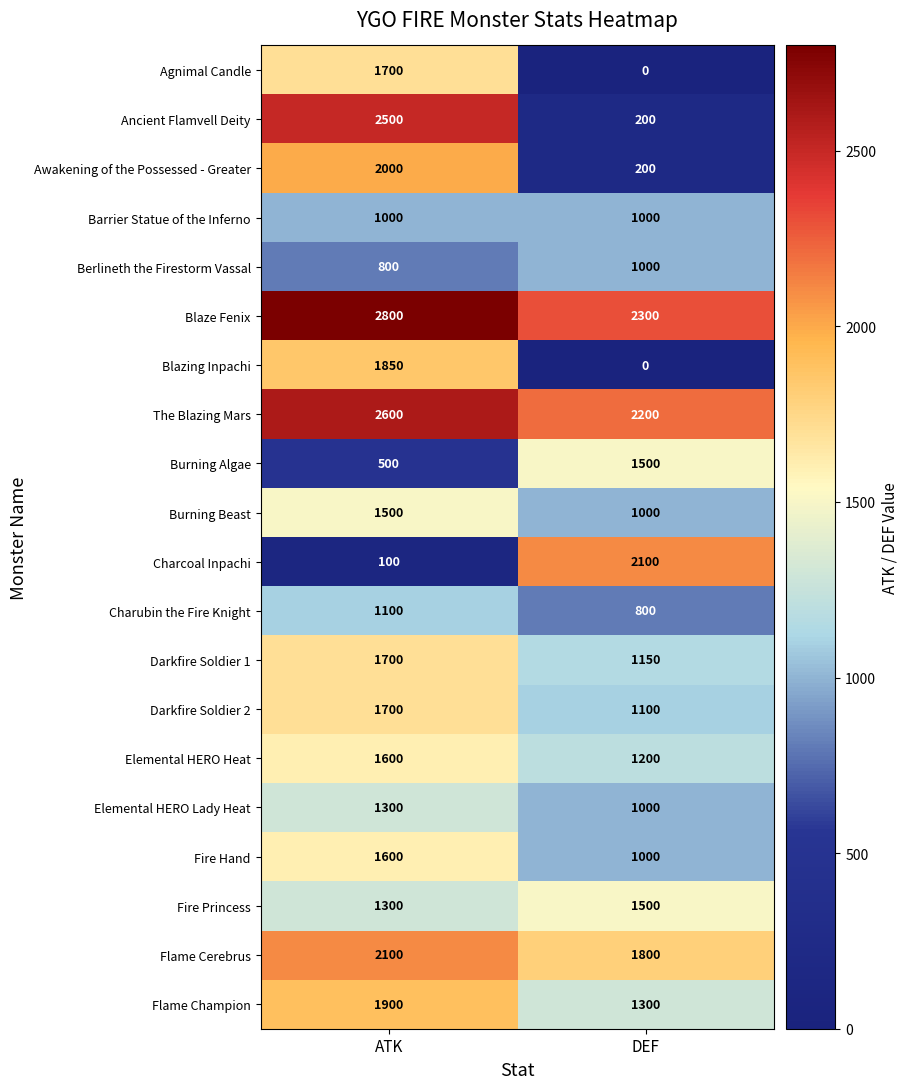

What is the average value of the Charubin the Fire Knight series?

950